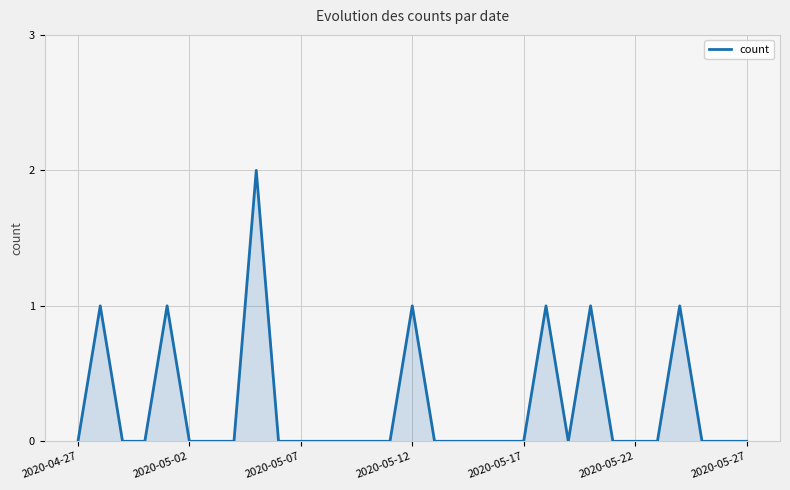

True or false: the data shows 0 at 2020-05-07.

True